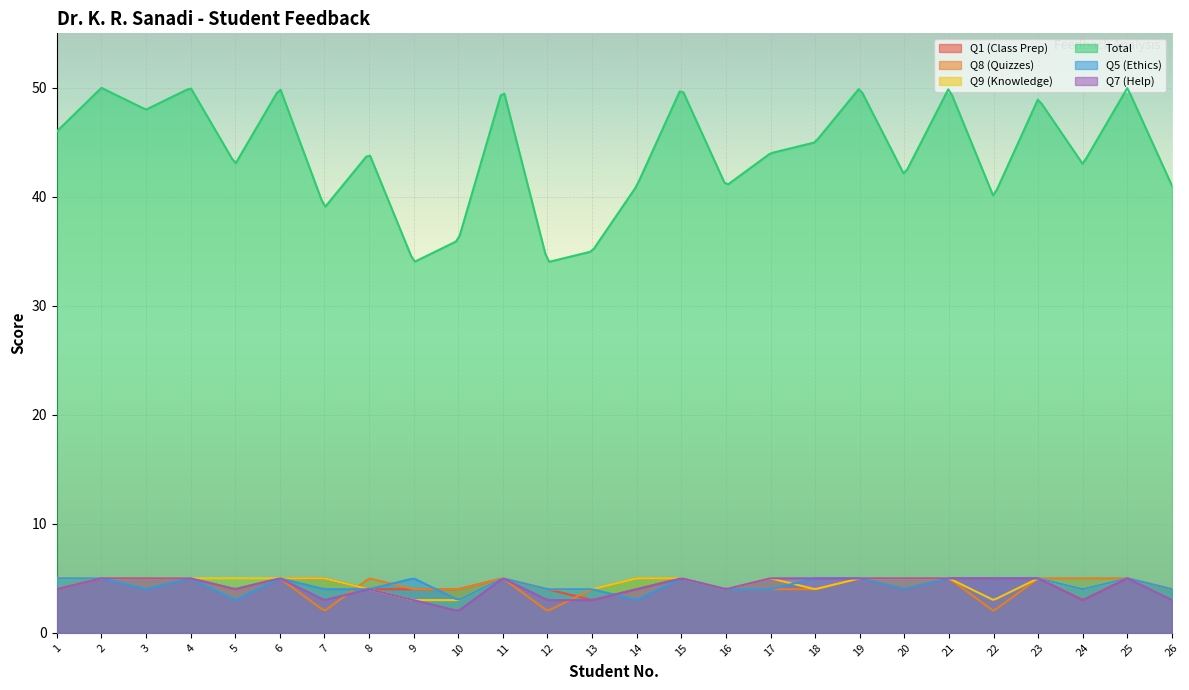

Rank the categories by Q7 (Help) value from highest to lowest.

2, 3, 4, 6, 11, 15, 17, 18, 19, 20, 21, 22, 23, 25, 1, 5, 8, 14, 16, 7, 9, 12, 13, 24, 26, 10